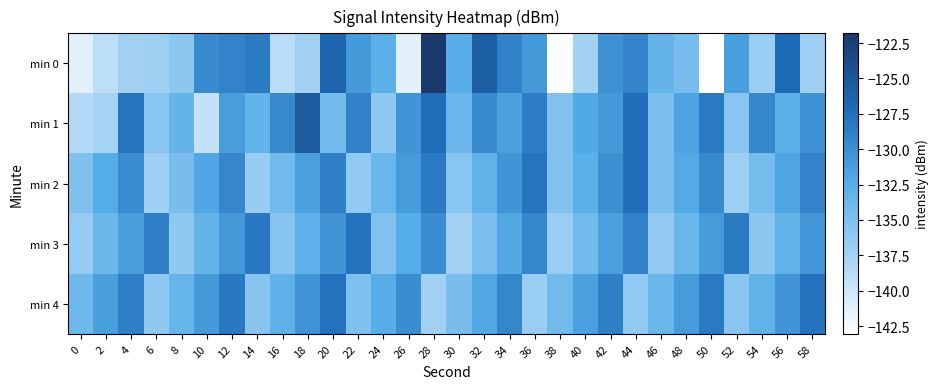

Which series changed the most between 10 and 42?

min 1